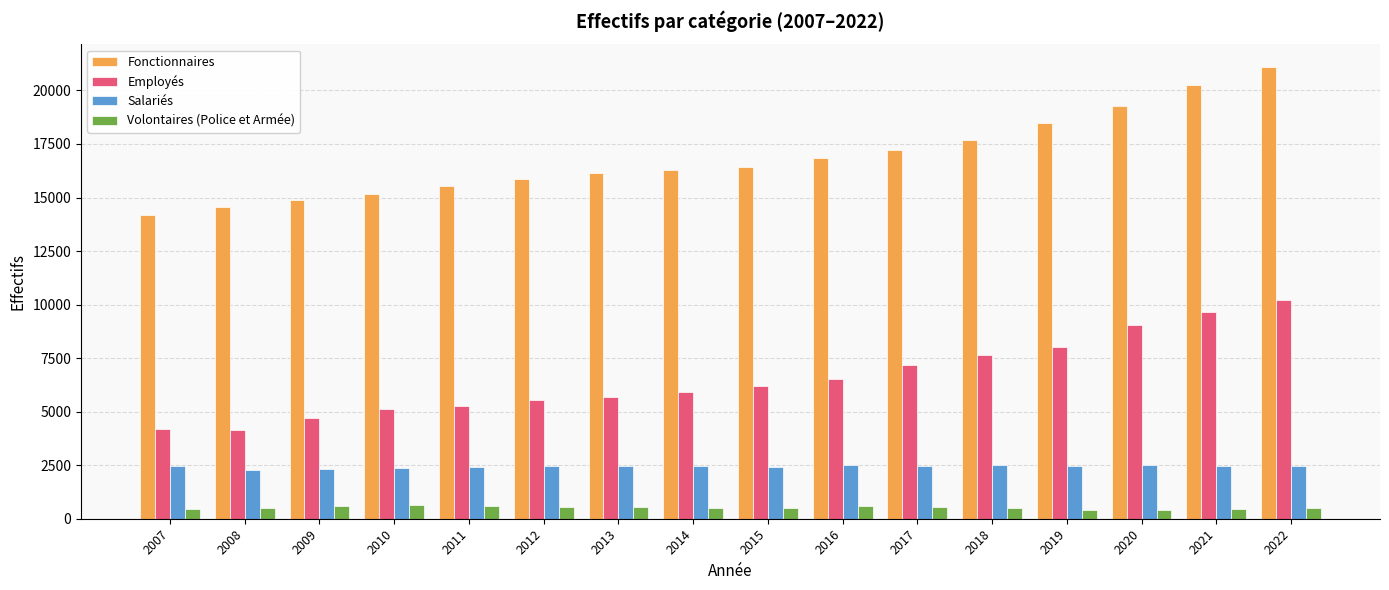

At which category is the sum across all series the highest?

2022